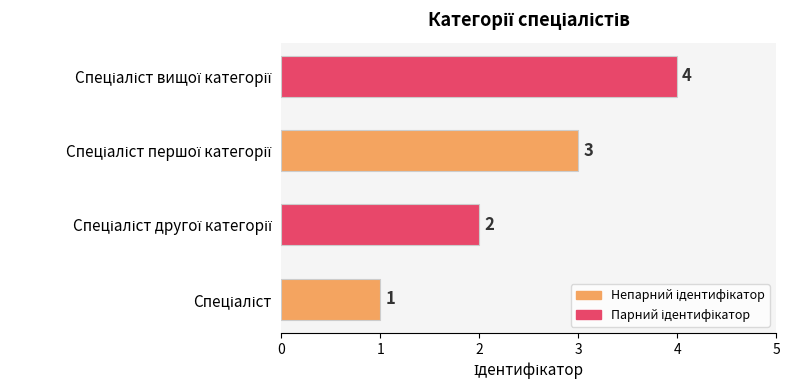

What is the maximum value shown in the chart?

4